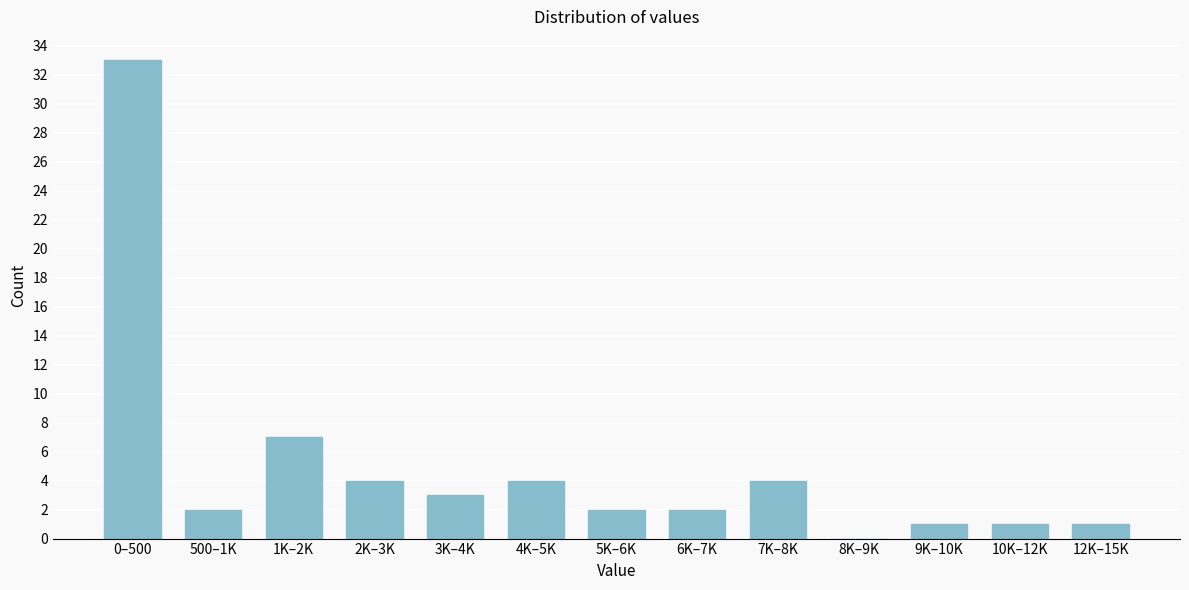

Reading left to right, transcribe all the data shown in this chart.

0–500=33	500–1K=2	1K–2K=7	2K–3K=4	3K–4K=3	4K–5K=4	5K–6K=2	6K–7K=2	7K–8K=4	8K–9K=0	9K–10K=1	10K–12K=1	12K–15K=1